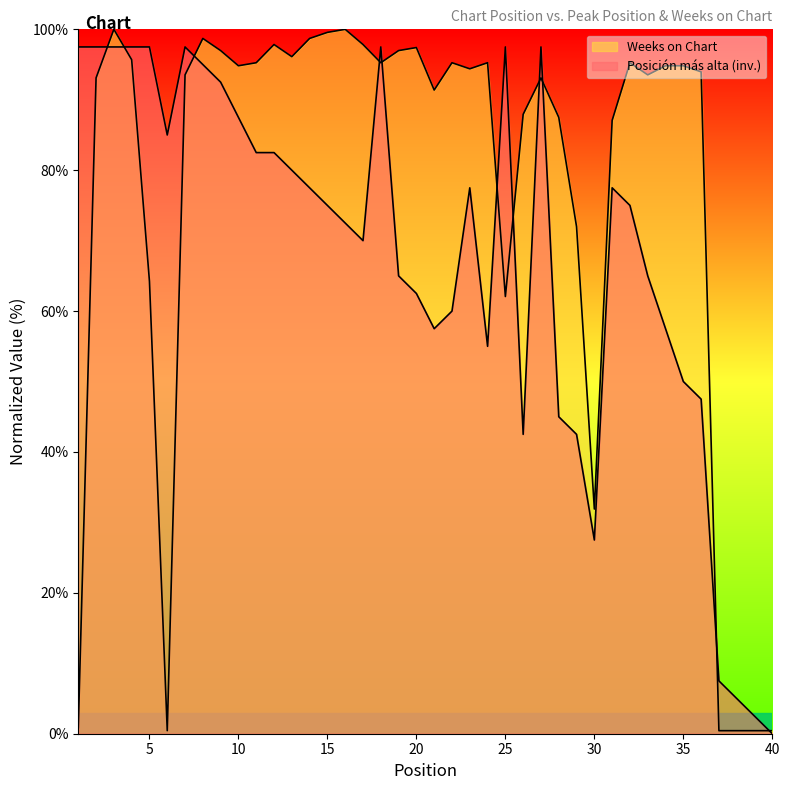

What is the total value across all series at 17?

167.8